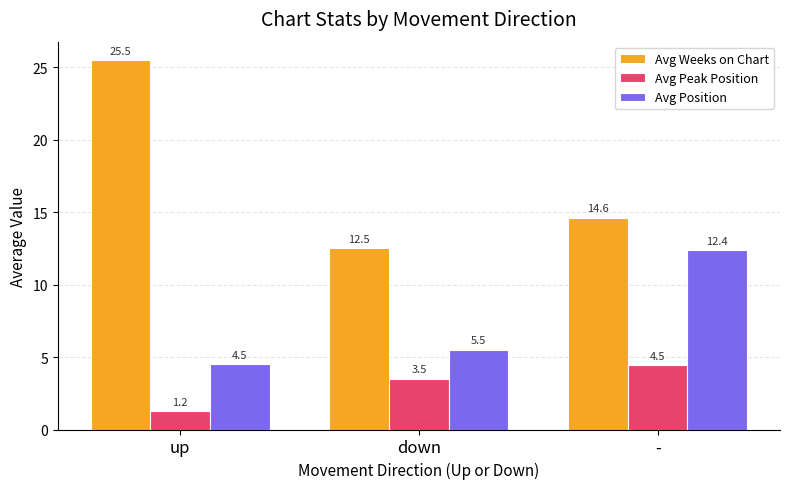

List the series in order of their peak value, highest first.

Avg Weeks on Chart, Avg Position, Avg Peak Position